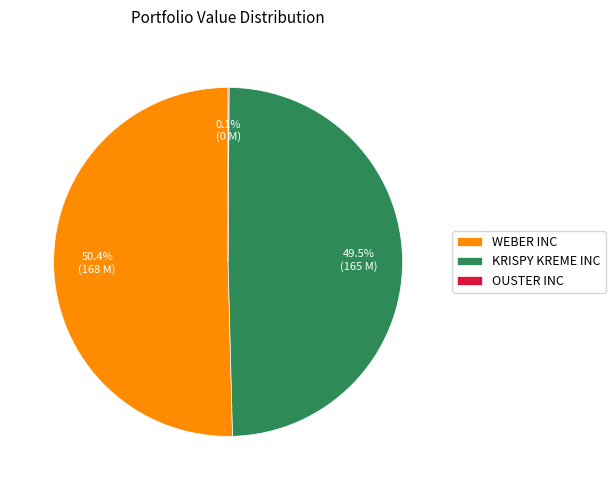

Which has a higher value, KRISPY KREME INC or WEBER INC?

WEBER INC